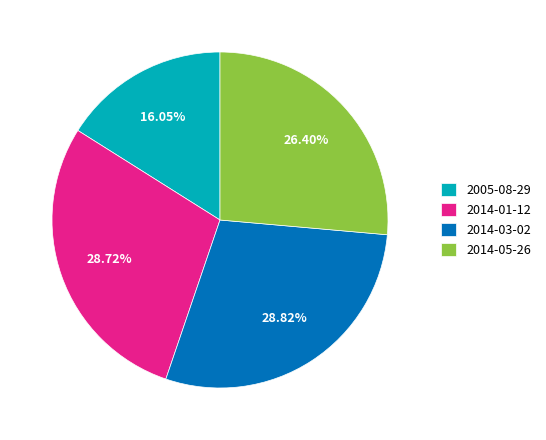

How many segments does this pie chart have?

4